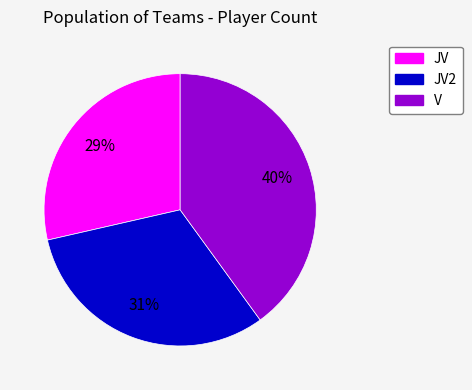

To the nearest percent, what is the average slice percentage?

33%